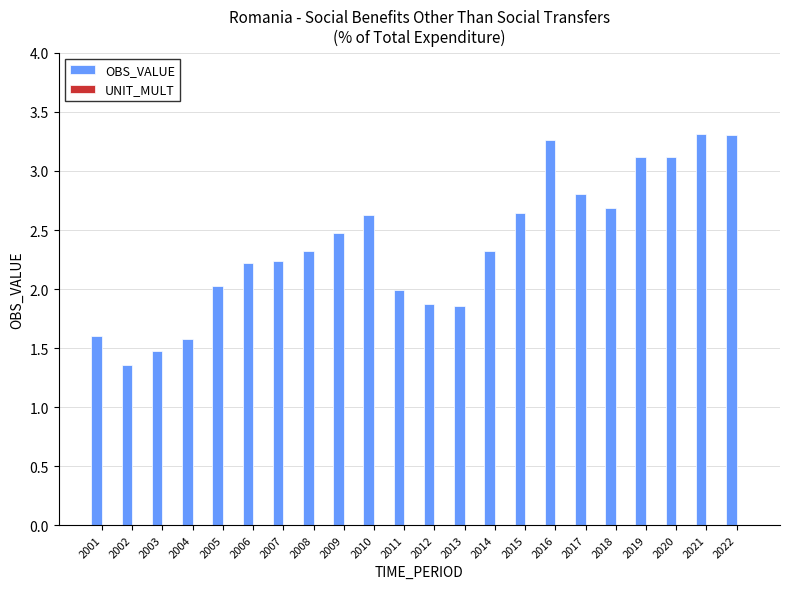

Which has a higher value, 2004 or 2018?

2018